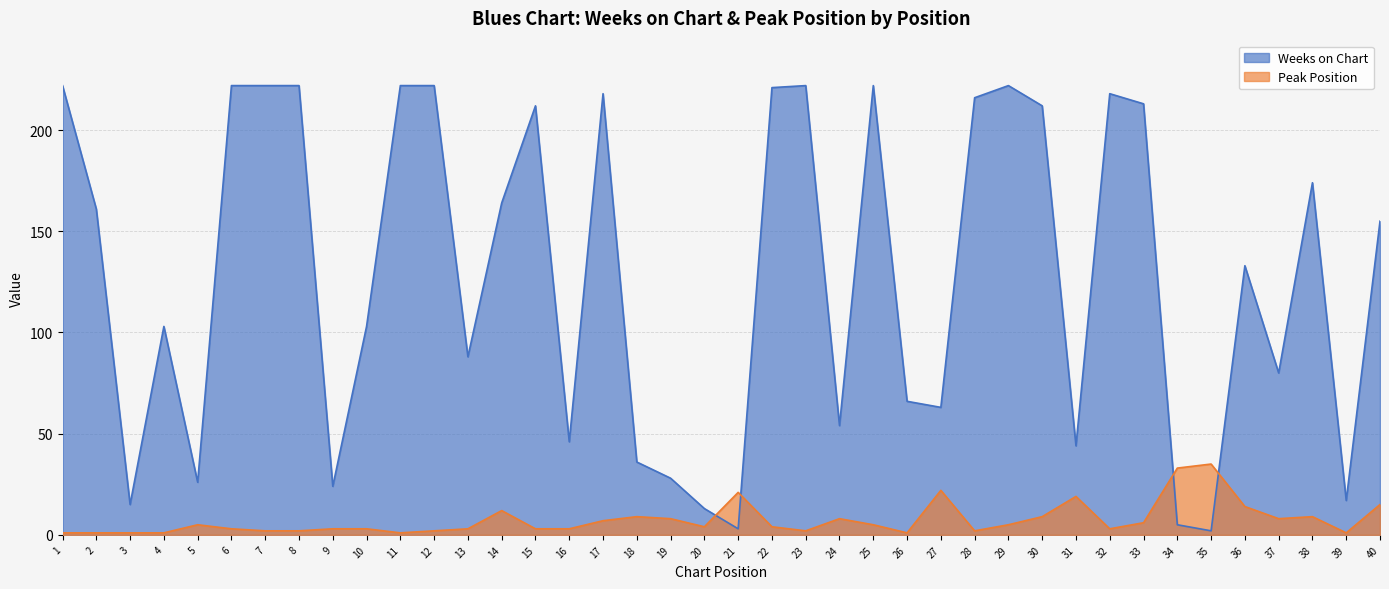

Reading right to left, extract all data points from this chart.

Weeks on Chart: 40=155	39=17	38=174	37=80	36=133	35=2	34=5	33=213	32=218	31=44	30=212	29=222	28=216	27=63	26=66	25=222	24=54	23=222	22=221	21=3	20=13	19=28	18=36	17=218	16=46	15=212	14=164	13=88	12=222	11=222	10=103	9=24	8=222	7=222	6=222	5=26	4=103	3=15	2=161	1=222
Peak Position: 40=15	39=1	38=9	37=8	36=14	35=35	34=33	33=6	32=3	31=19	30=9	29=5	28=2	27=22	26=1	25=5	24=8	23=2	22=4	21=21	20=4	19=8	18=9	17=7	16=3	15=3	14=12	13=3	12=2	11=1	10=3	9=3	8=2	7=2	6=3	5=5	4=1	3=1	2=1	1=1